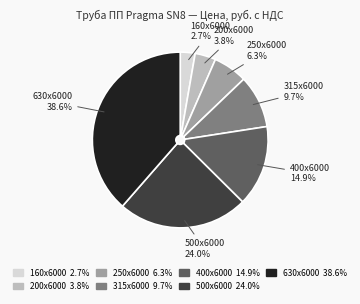

Rank the categories by value from highest to lowest.

630x6000, 500x6000, 400x6000, 315x6000, 250x6000, 200x6000, 160x6000